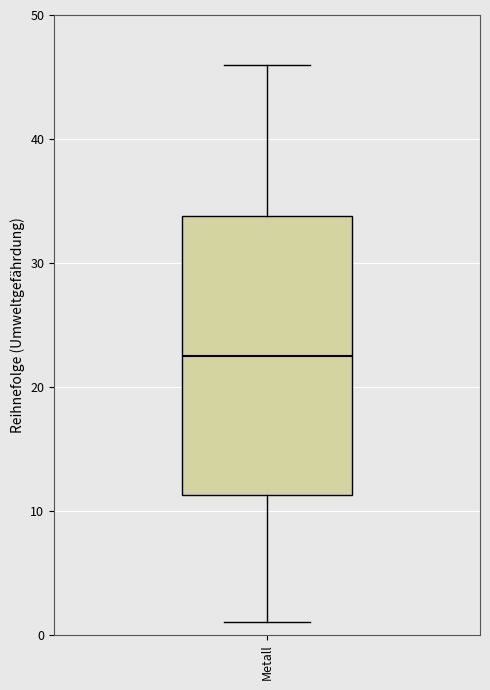

Where is the upper edge of the box for Metall on the y-axis? The values are not printed on the chart, so give them approximately, as read against the axis.

34